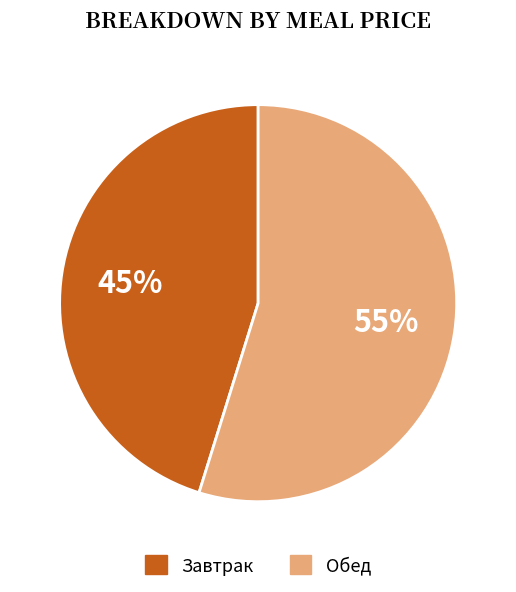

Is there a majority slice in this chart?

Yes